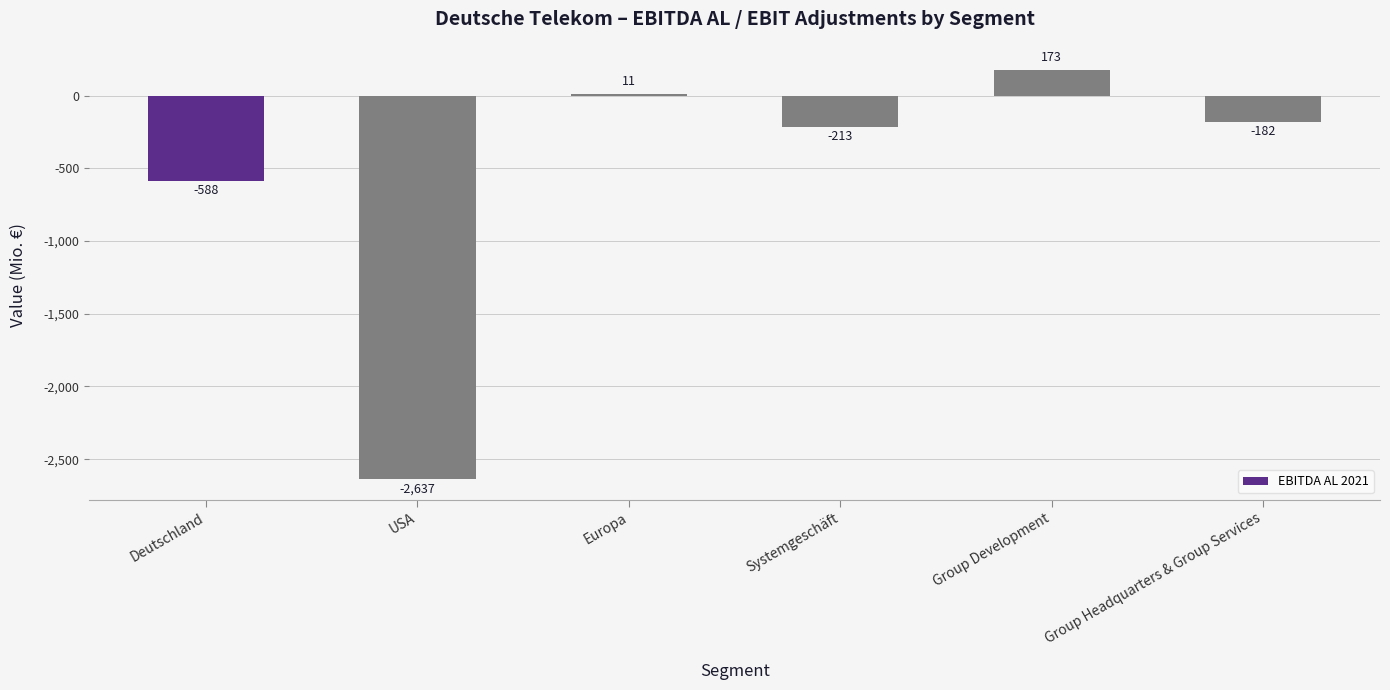

How many bars are there in total?

6